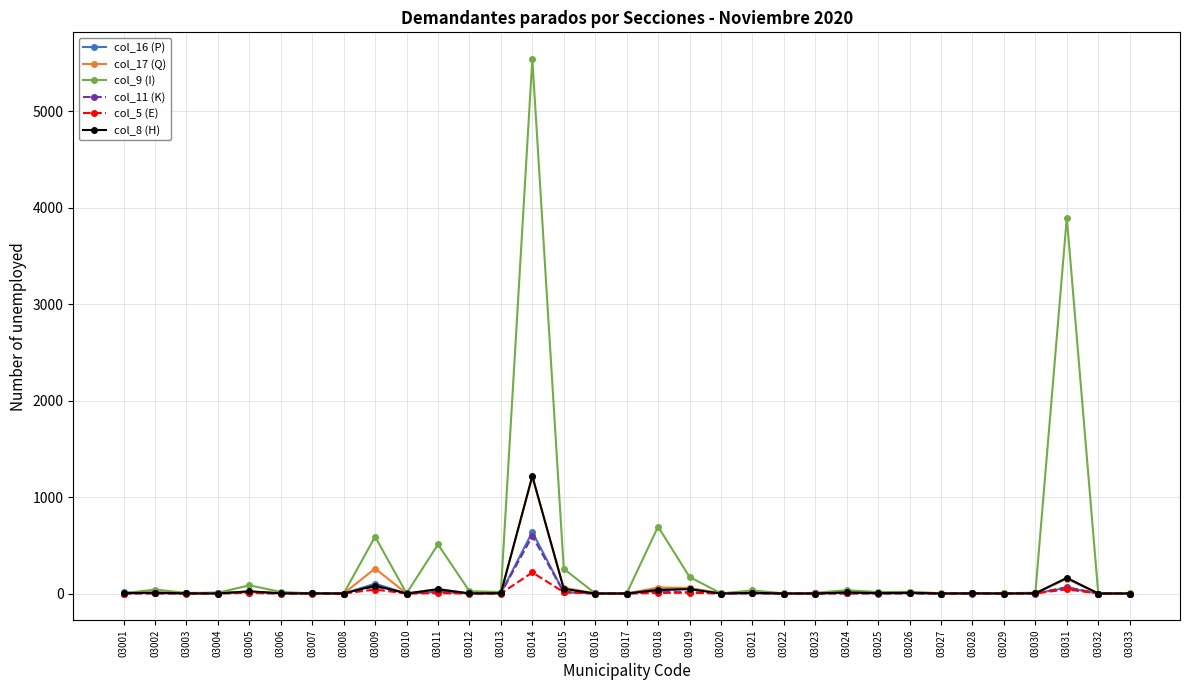

How many values in the col_5 (E) series exceed 0?

15